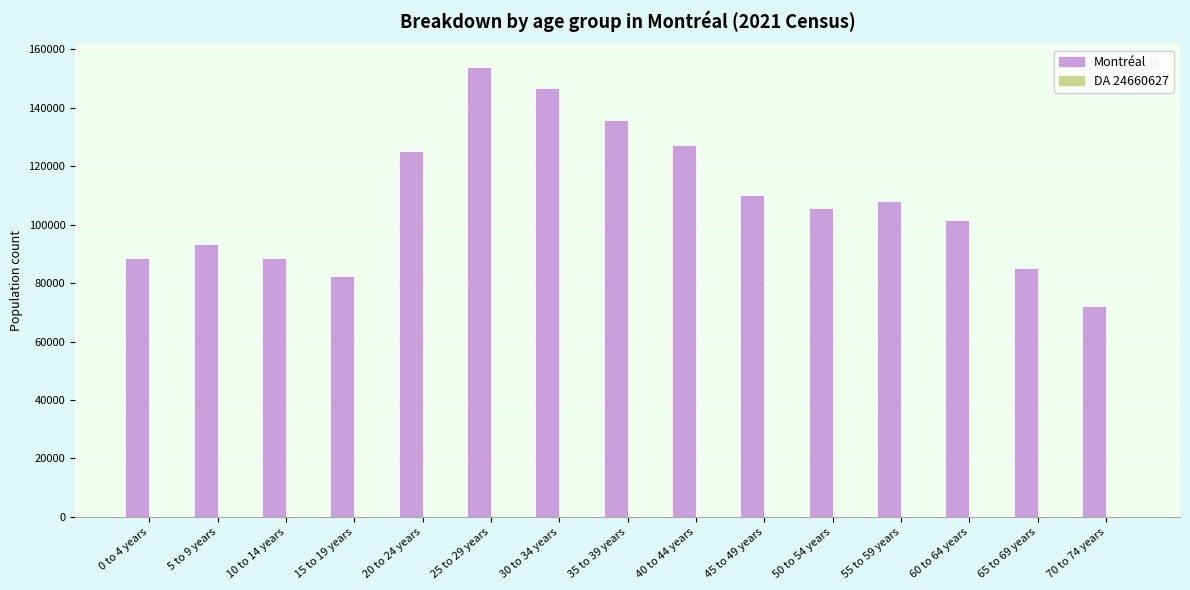

Which series changed the most between 10 to 14 years and 20 to 24 years?

Montréal